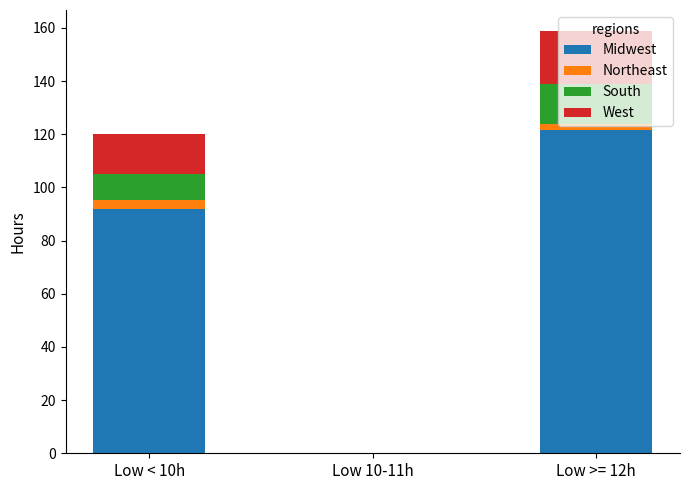

True or false: Midwest has a value of 71.6 at Low >= 12h.

False